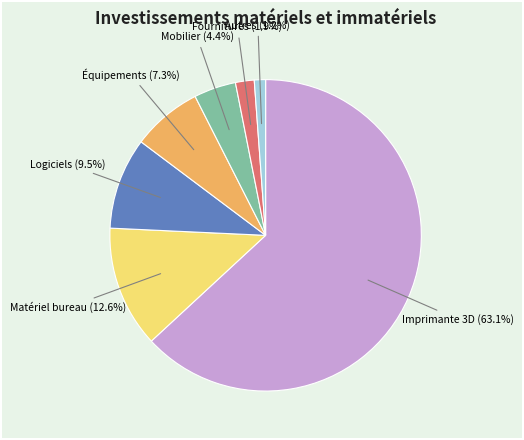

How many segments does this pie chart have?

7